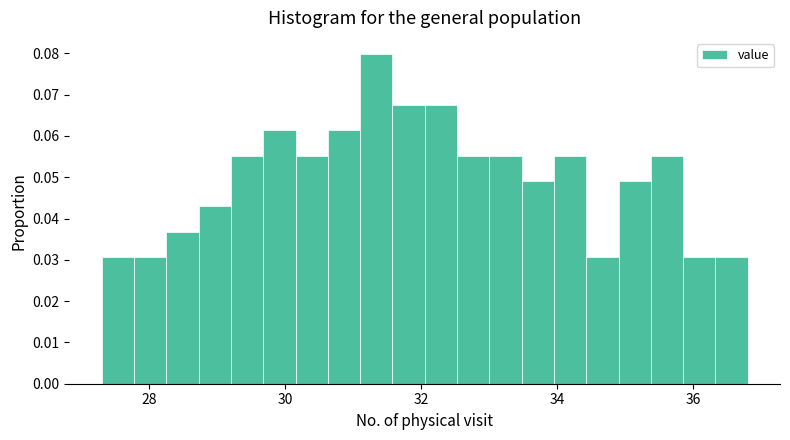

Read against the x-axis, roughly where is the centre of the tallest bar?

31.4